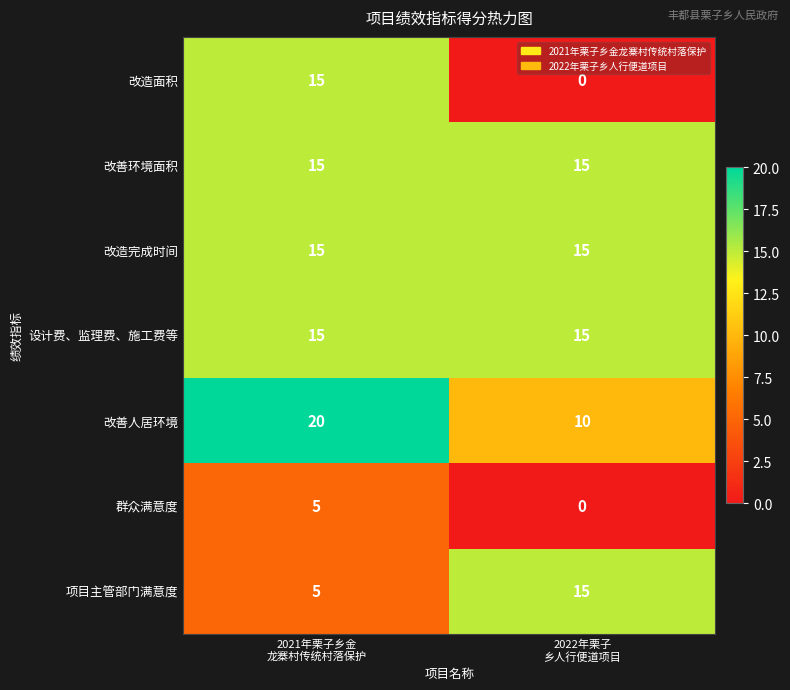

What is the highest value of the 群众满意度 series?

5